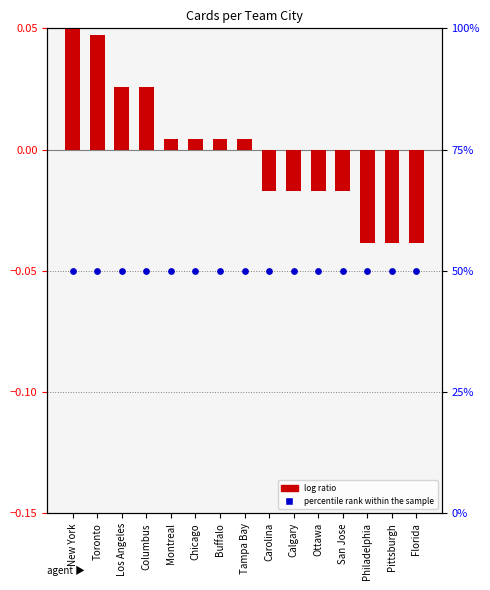

At how many categories does at least one series exceed 35?

15